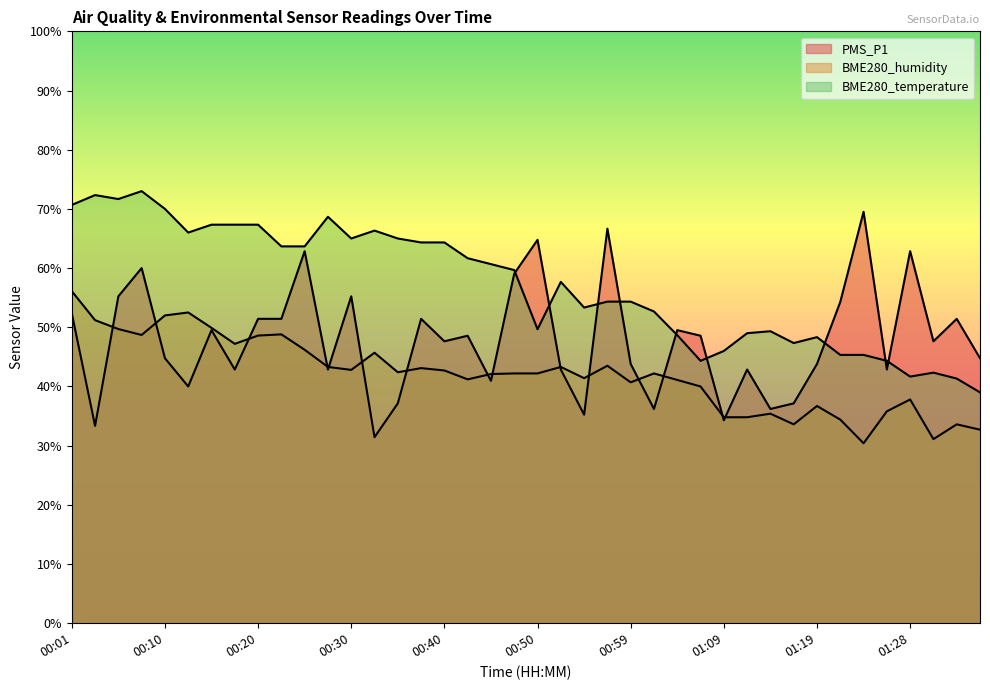

List the series in order of their peak value, highest first.

BME280_temperature, PMS_P1, BME280_humidity